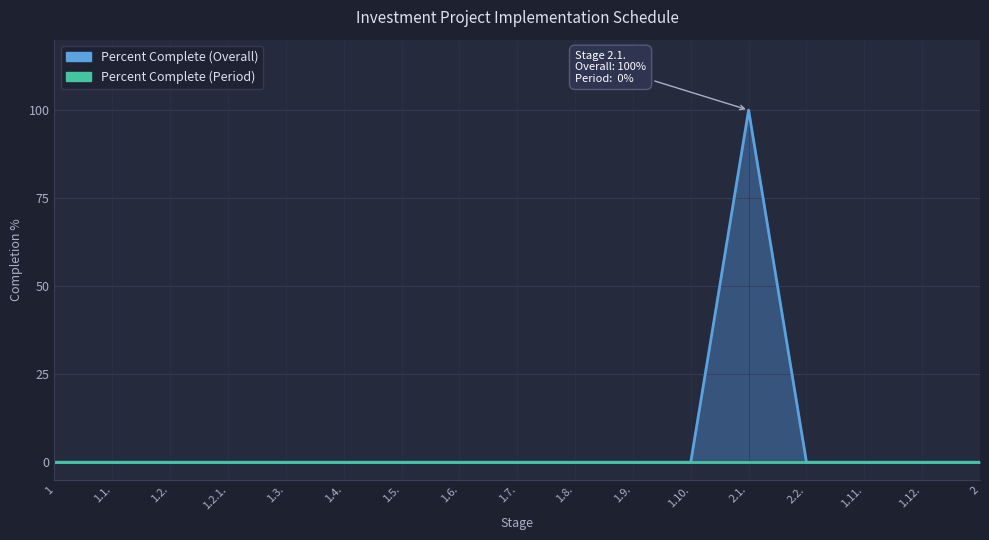

What is the difference between the maximum and minimum values?

100